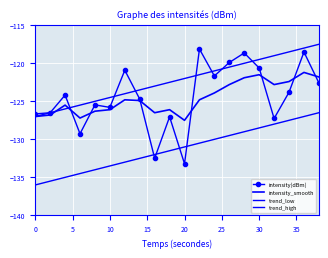

Reading right to left, what are all the values shown in this chart?

intensity(dBm): -122.6	-118.5	-123.8	-127.3	-120.6	-118.6	-119.9	-121.7	-118.1	-133.2	-127.0	-132.5	-124.7	-120.9	-125.8	-125.5	-129.3	-124.2	-126.5	-126.7
intensity_smooth: -121.8	-121.2	-122.4	-122.8	-121.5	-121.9	-122.8	-123.9	-124.8	-127.5	-126.1	-126.5	-124.9	-124.8	-126.1	-126.3	-127.2	-125.5	-126.8	-127.0
trend_low: -126.5	-127.0	-127.5	-128.0	-128.5	-129.0	-129.5	-130.0	-130.5	-131.0	-131.5	-132.0	-132.5	-133.0	-133.5	-134.0	-134.5	-135.0	-135.5	-136.0
trend_high: -117.5	-118.0	-118.5	-119.0	-119.5	-120.0	-120.5	-121.0	-121.5	-122.0	-122.5	-123.0	-123.5	-124.0	-124.5	-125.0	-125.5	-126.0	-126.5	-127.0